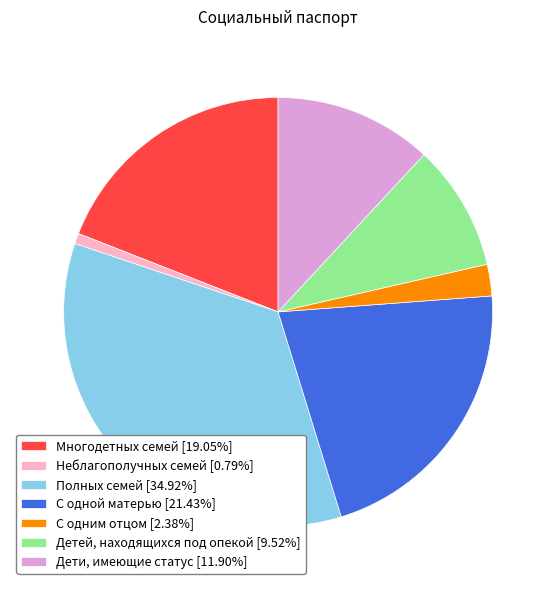

Is Многодетных семей the majority of the pie?

No